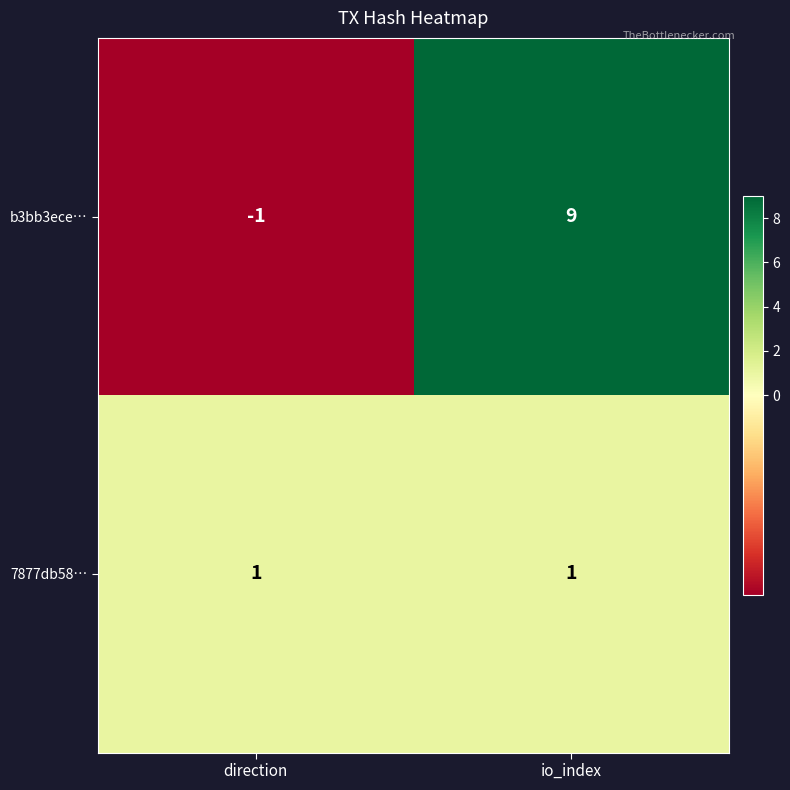

What is the approximate value of b3bb3ece… at io_index, to the nearest 10?

10